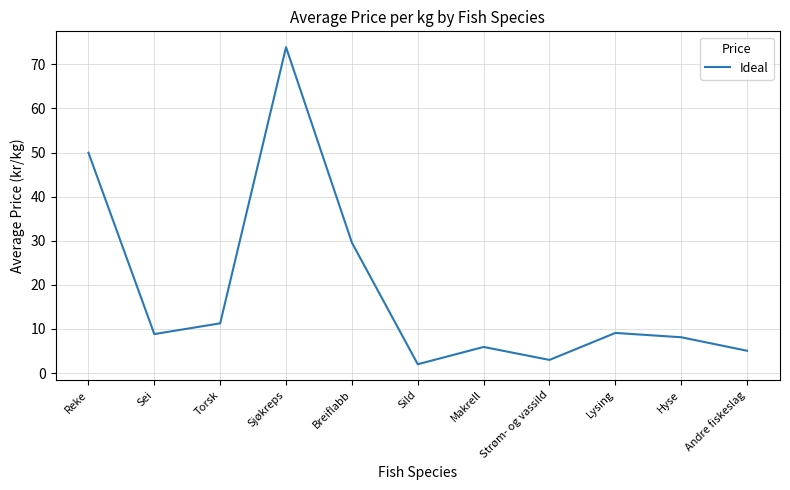

What position from the left is Sjøkreps?

4